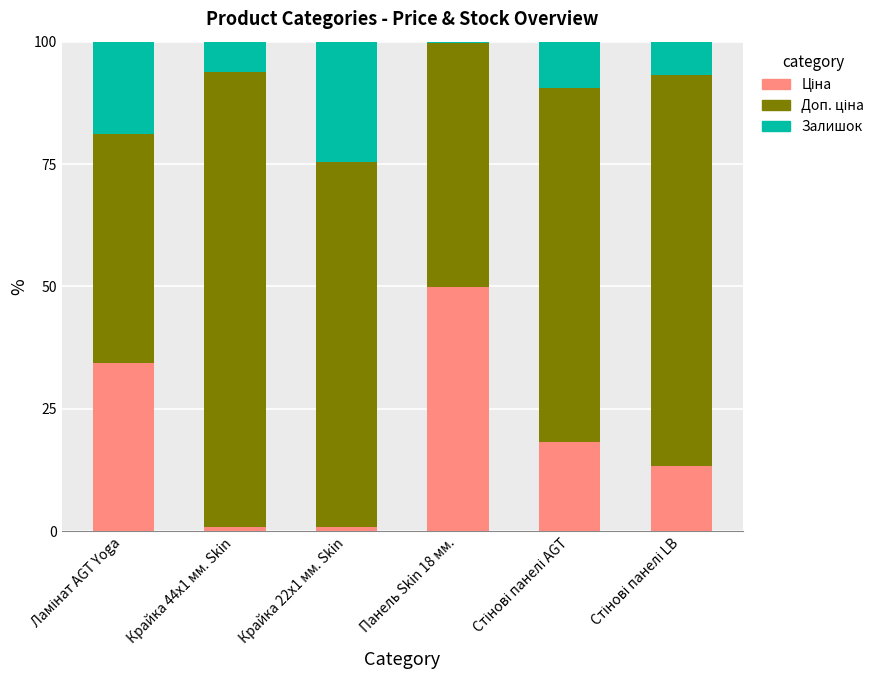

What is the sum of the Залишок values at Стінові панелі AGT and Стінові панелі LB?

16.3